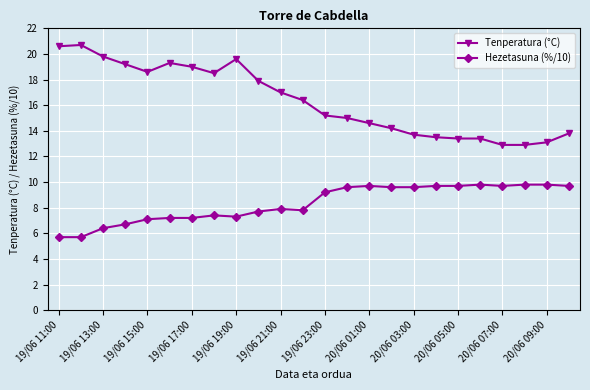

What is the value of the Tenperatura (°C) point at the 18th from the left?

13.5